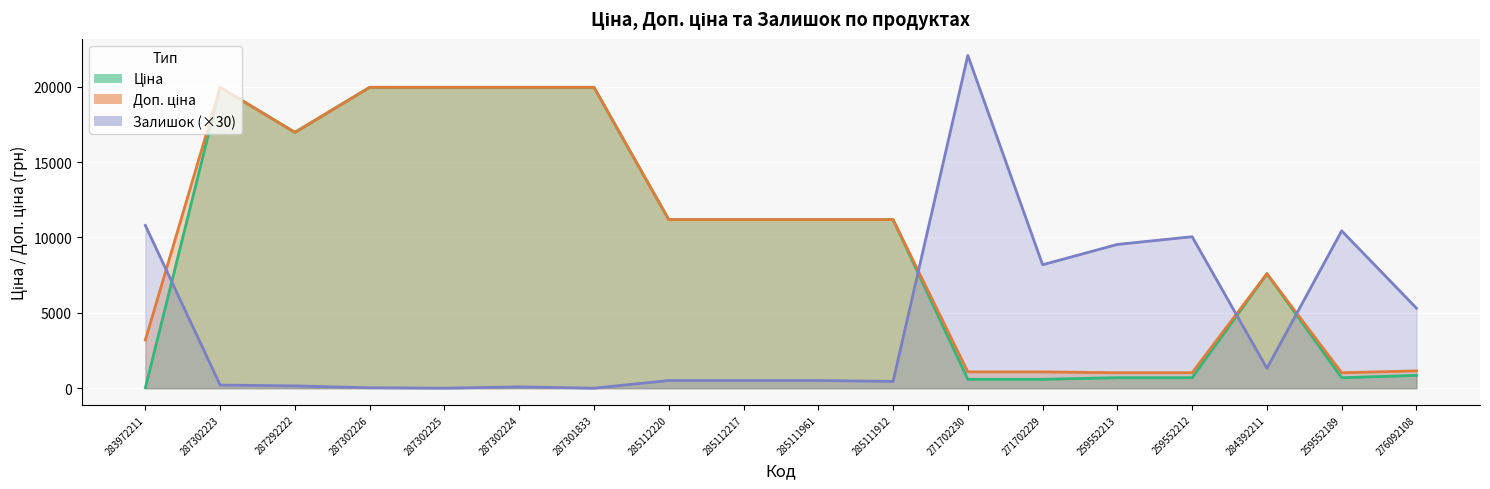

Which category has the lowest value across all series?

287302225